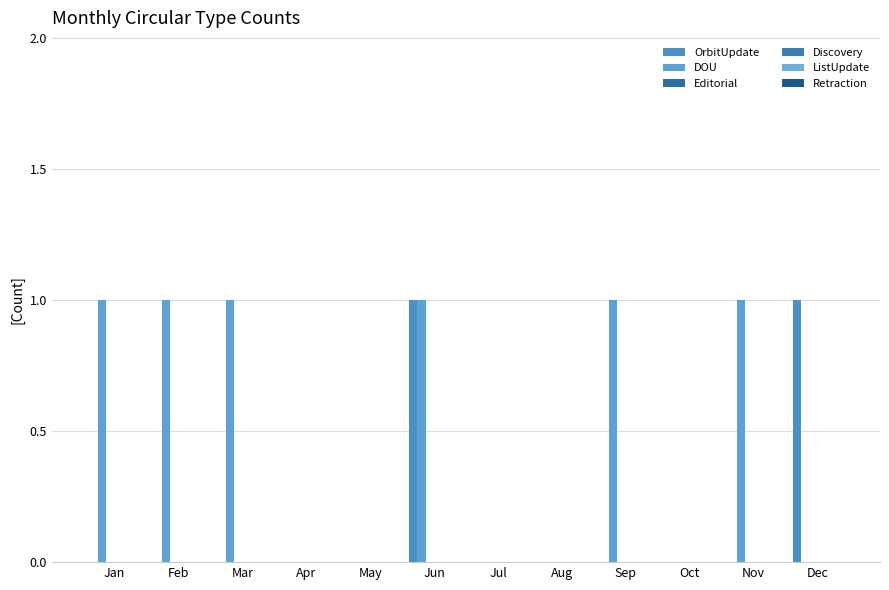

Does the chart contain stacked bars?

No